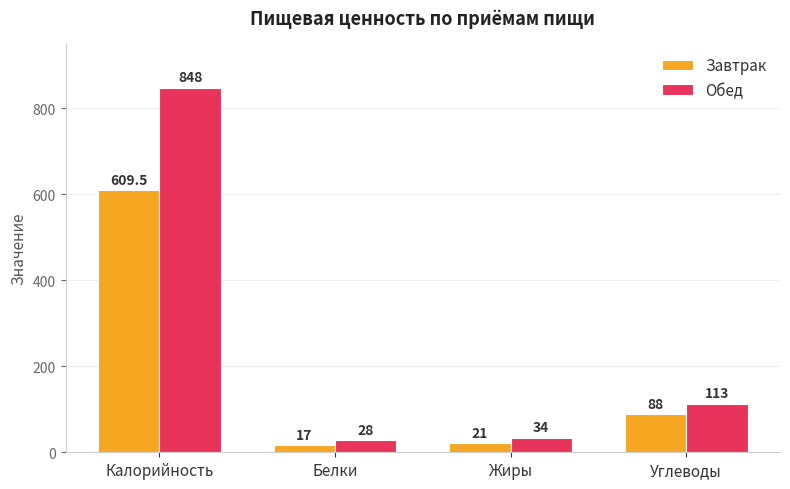

Reading left to right, list all the values displayed in this chart.

Завтрак: 609.5	17.0	21.0	88.0
Обед: 848.0	28.0	34.0	113.0